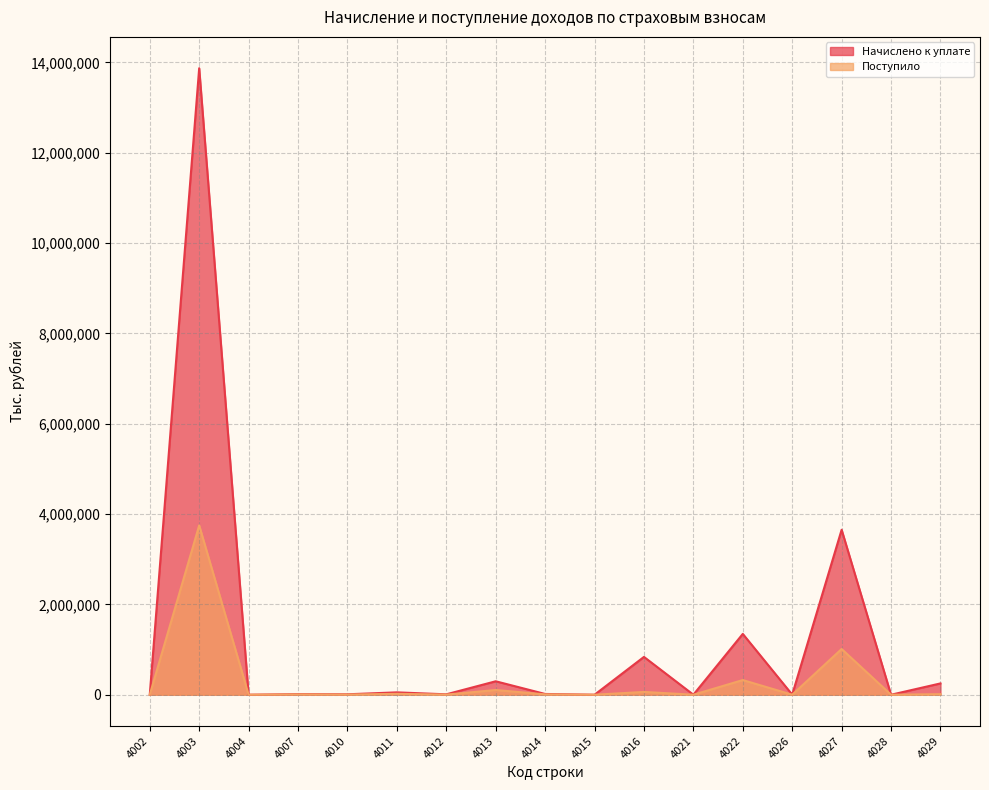

What is the difference between the maximum and second lowest values in the Начислено к уплате series?

13872877